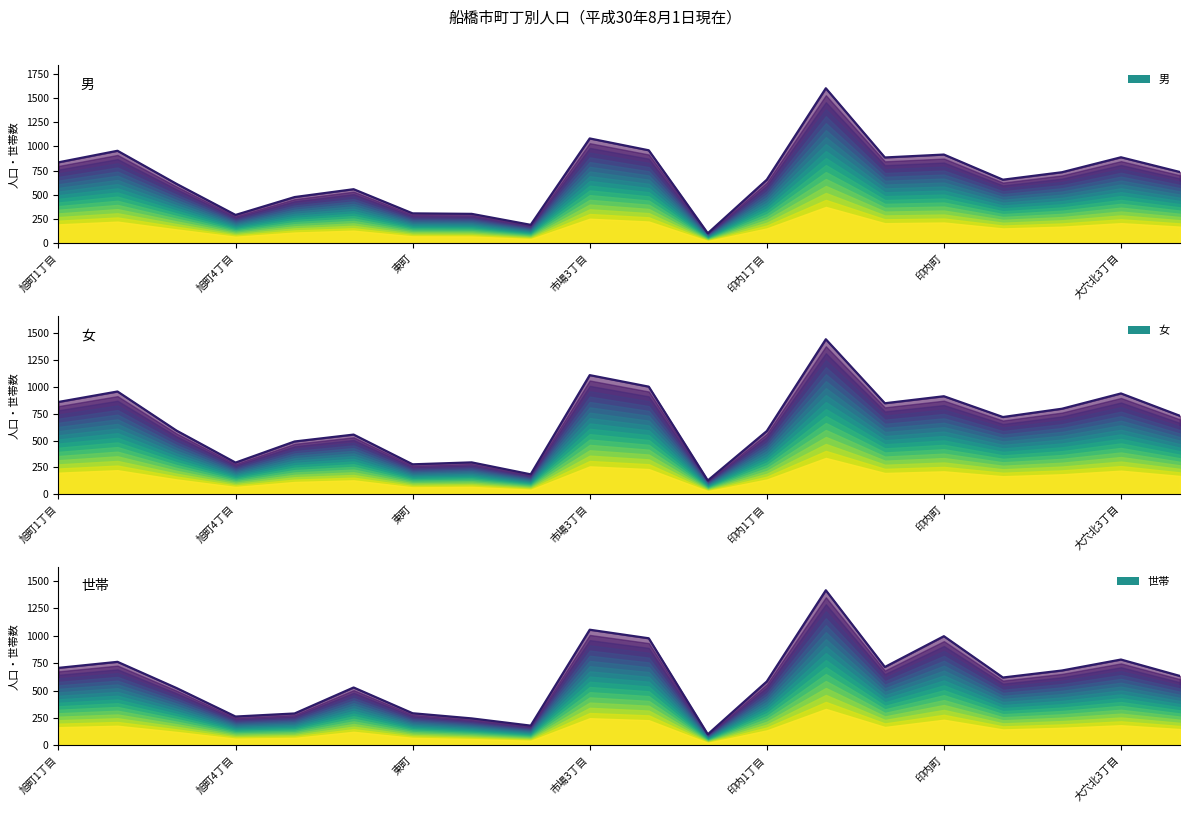

What is the average value of the 女 series?

685